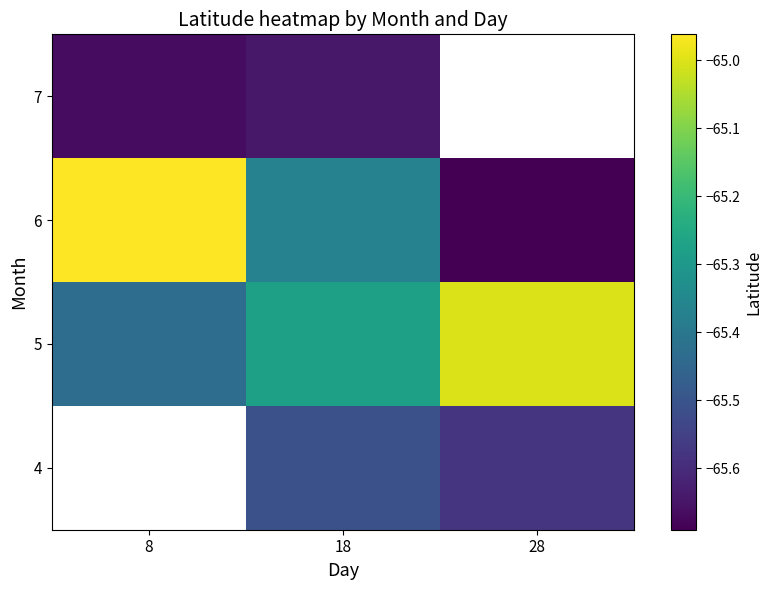

Count the number of data series in this chart.

4